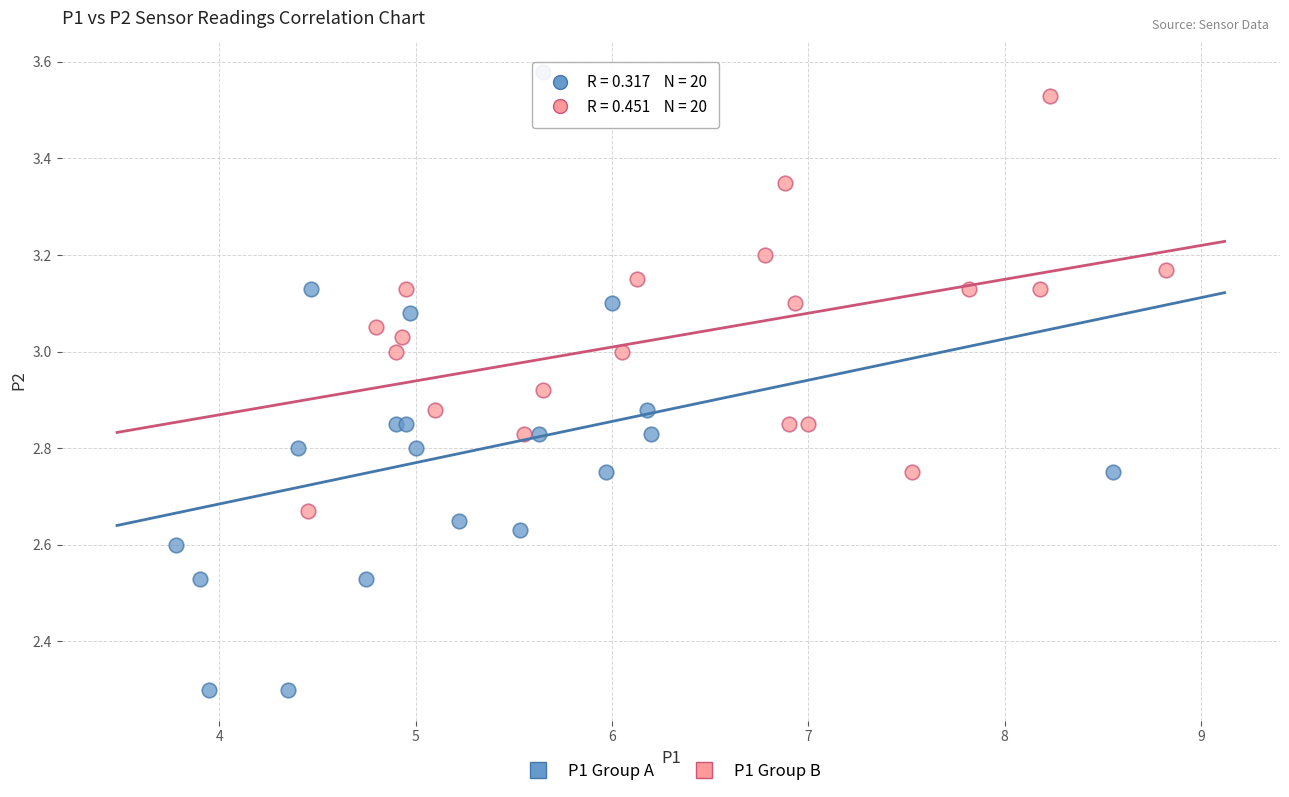

Which series contains the lowest Y value?

P1 Group A